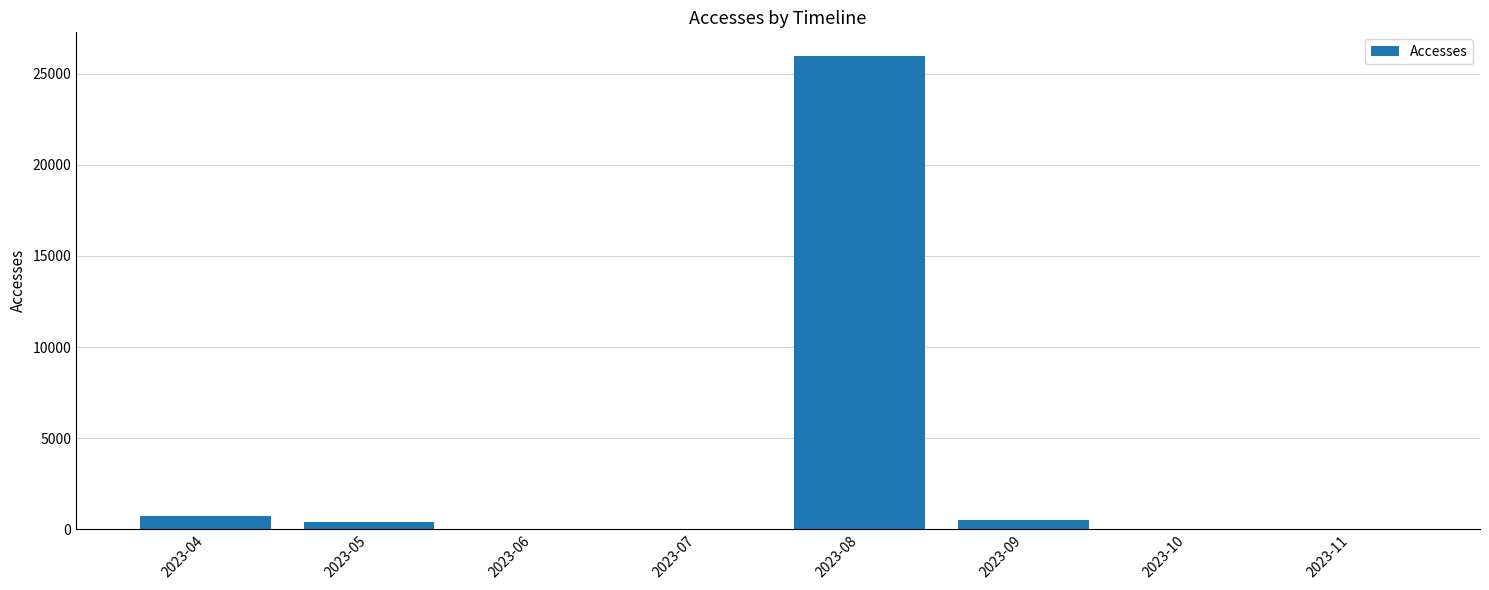

What is the sum of the values at 2023-05 and 2023-04?

1093